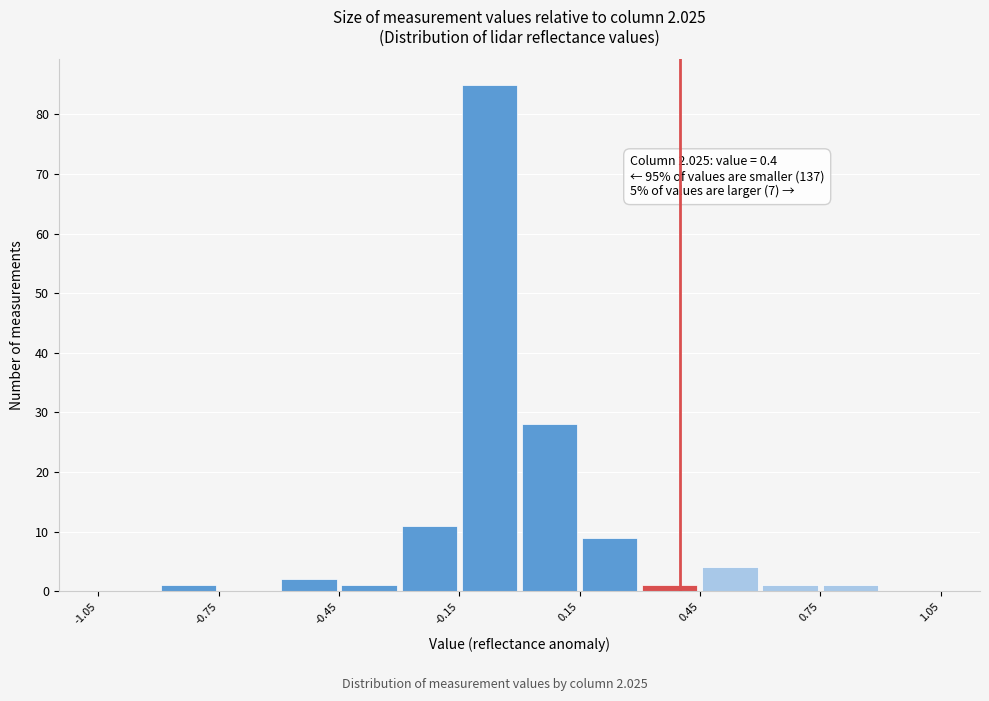

Read against the x-axis, roughly where is the centre of the tallest bar?

-0.05